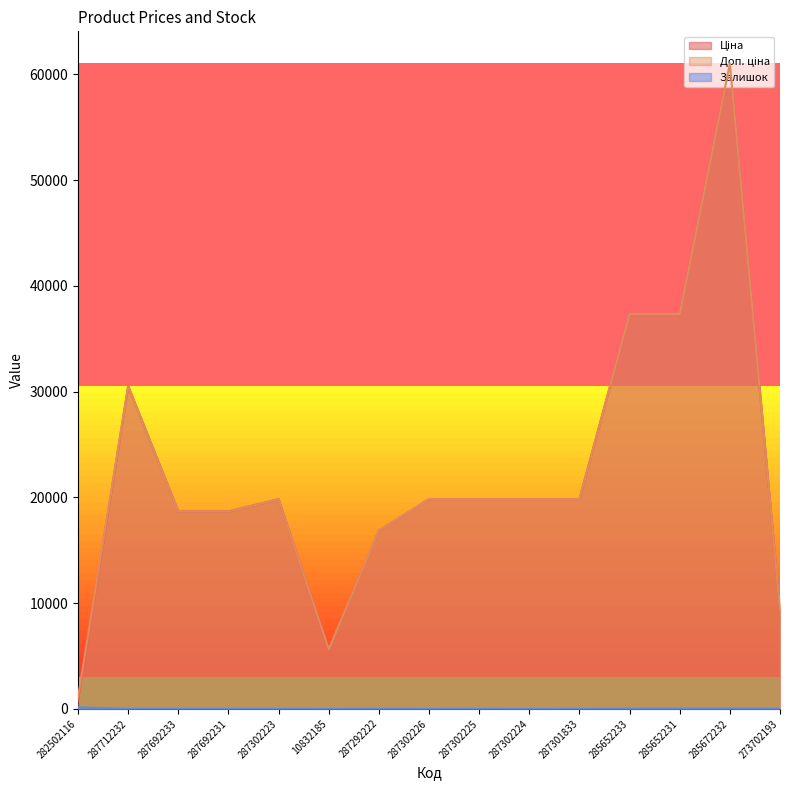

What position from the right is 287692233?

13